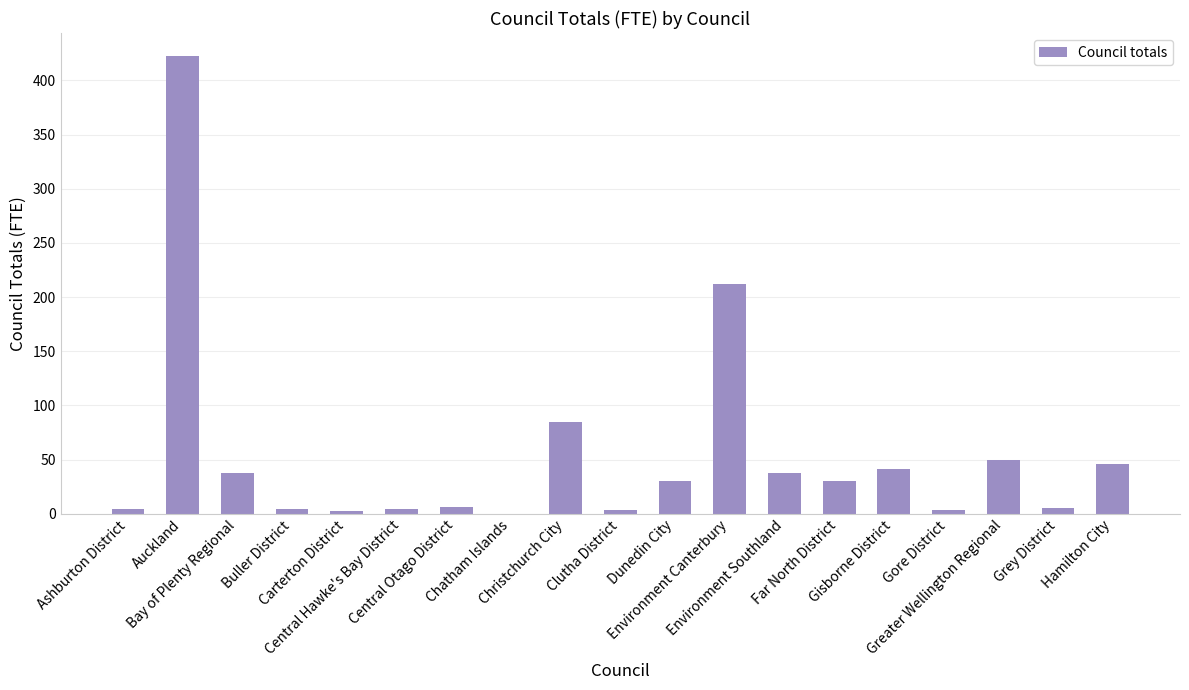

What is the change in value from Gisborne District to Greater Wellington Regional?

+9.0